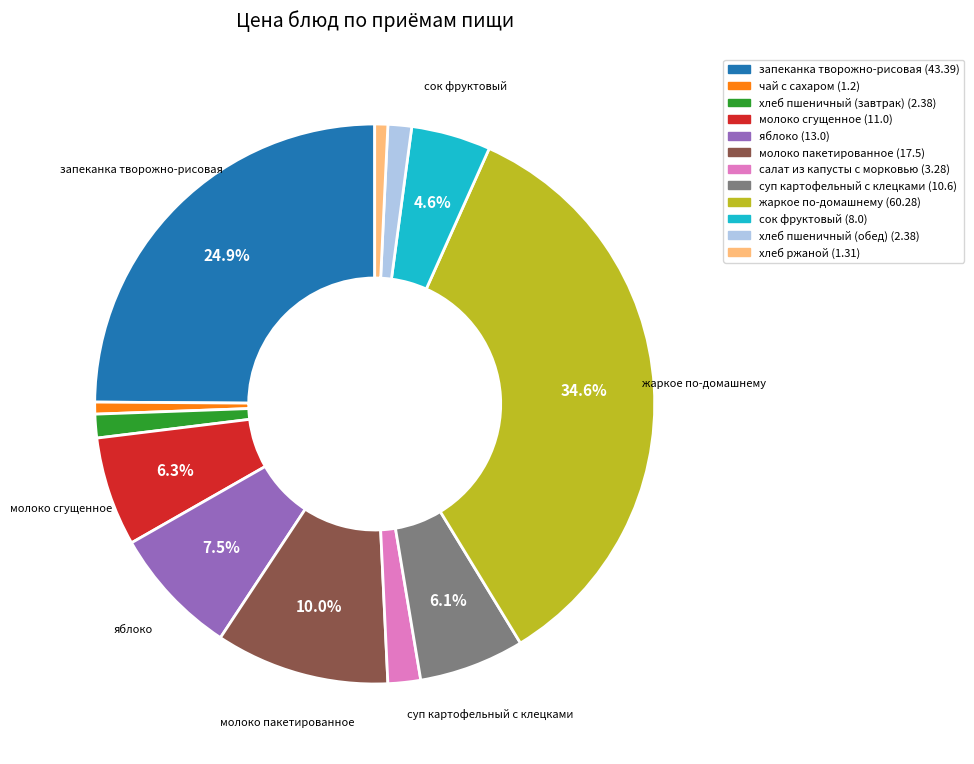

Is there a majority slice in this chart?

No